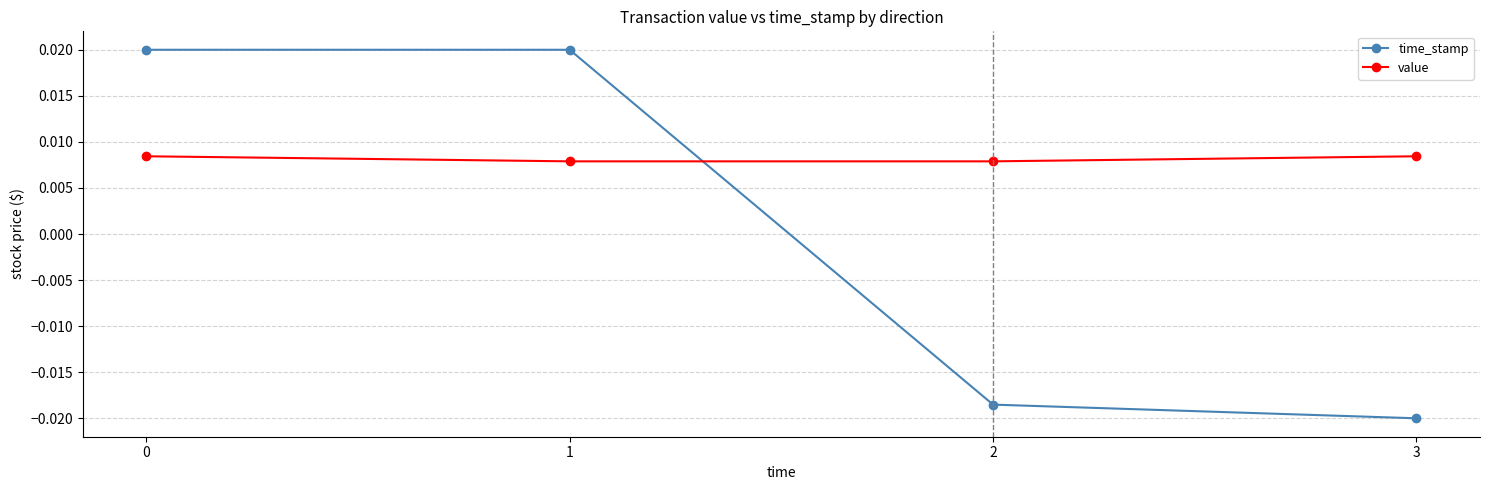

True or false: value and time_stamp cross at least once.

True